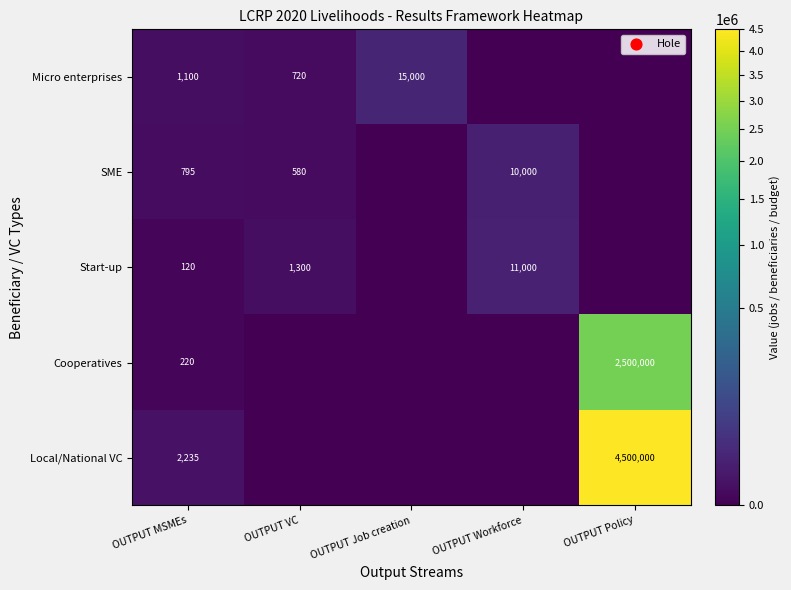

The Start-up series shows 2299 at OUTPUT VC. True or false?

False